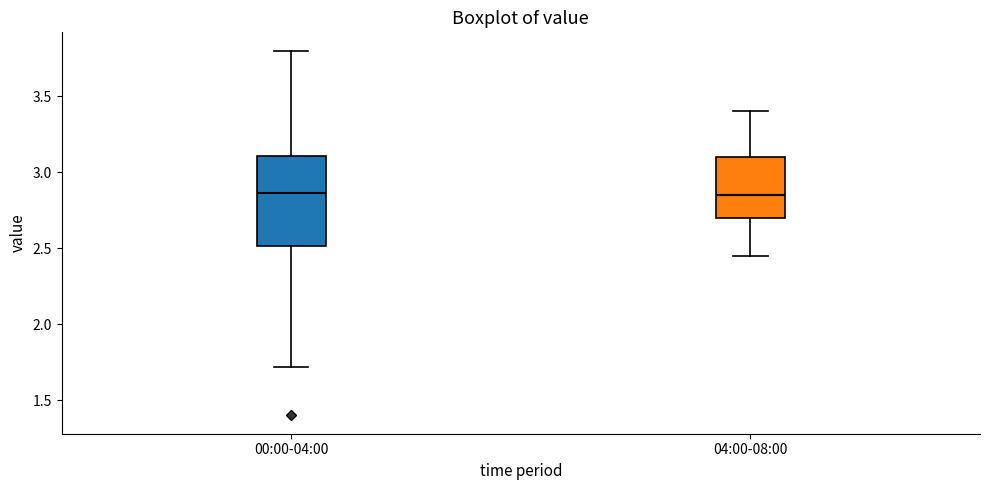

Reading left to right, read every box against the y-axis: the position of its median line, the range the box covers, and the ends of its whiskers. The values are not printed on the chart, so give them approximately, as read against the axis.

00:00-04:00: median 2.85, box 2.50 to 3.10, whiskers 1.70 to 3.80
04:00-08:00: median 2.85, box 2.70 to 3.10, whiskers 2.45 to 3.40